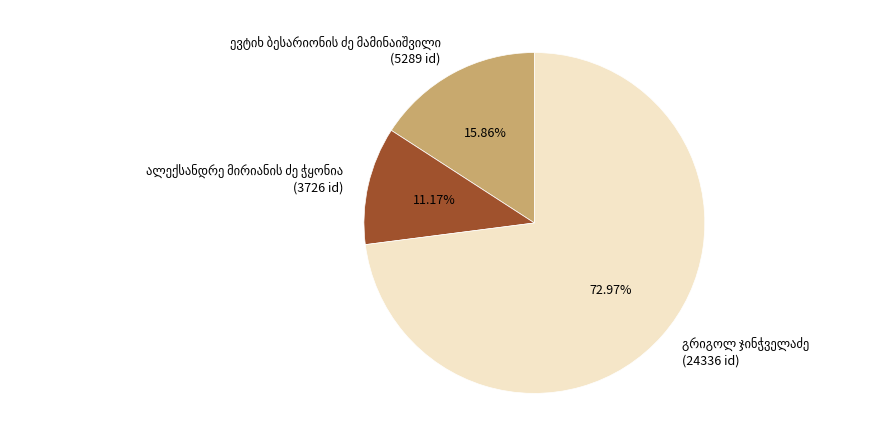

Is there any slice that represents more than half of the pie?

Yes